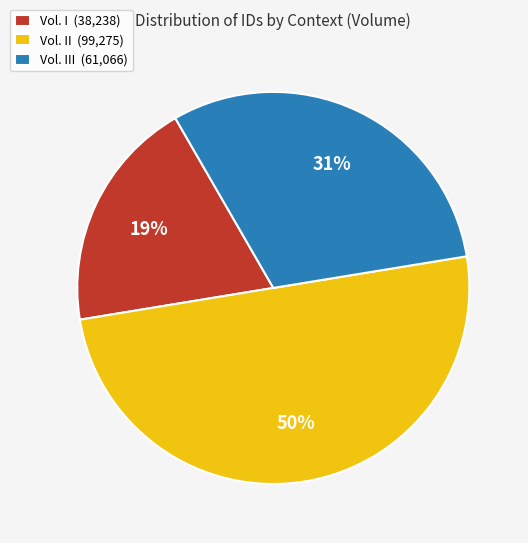

Does Vol. III (61,066) account for over 50% of the chart?

No